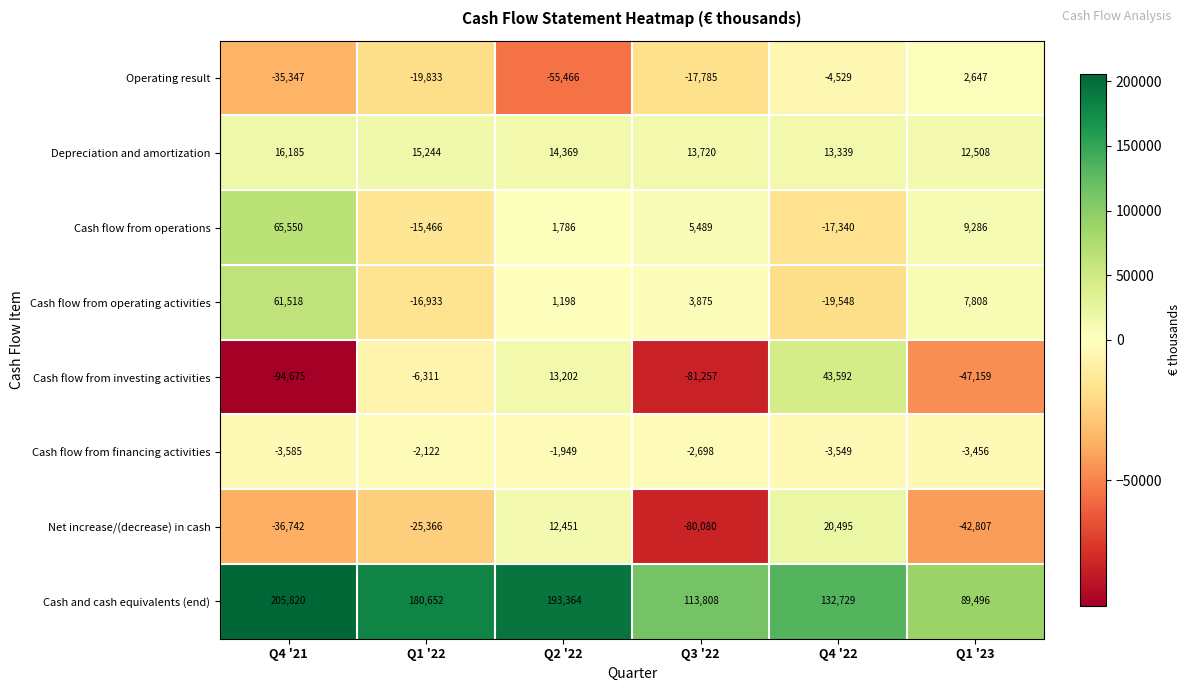

What is the difference between the highest and lowest values at Q4 '22?

152277